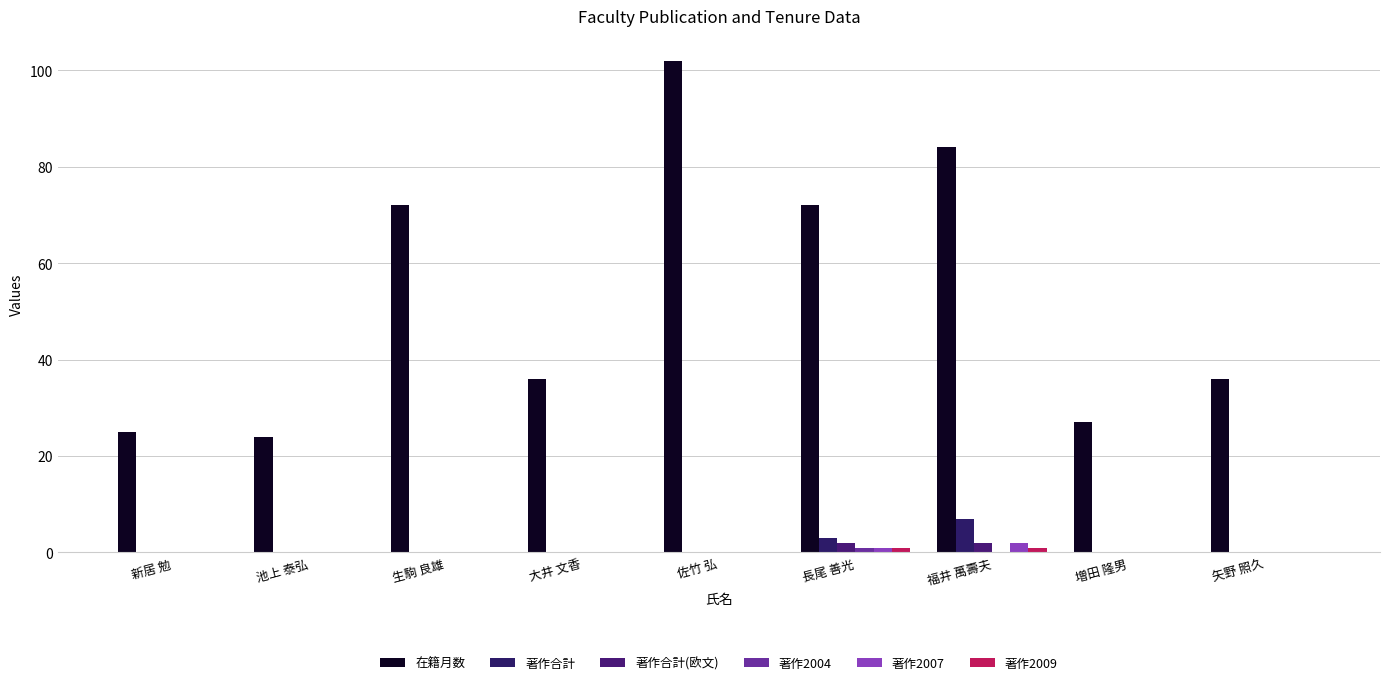

Rank the categories by 著作合計(欧文) value from lowest to highest.

新居 勉, 池上 泰弘, 生駒 良雄, 大井 文香, 佐竹 弘, 増田 隆男, 矢野 照久, 長尾 善光, 福井 萬壽夫